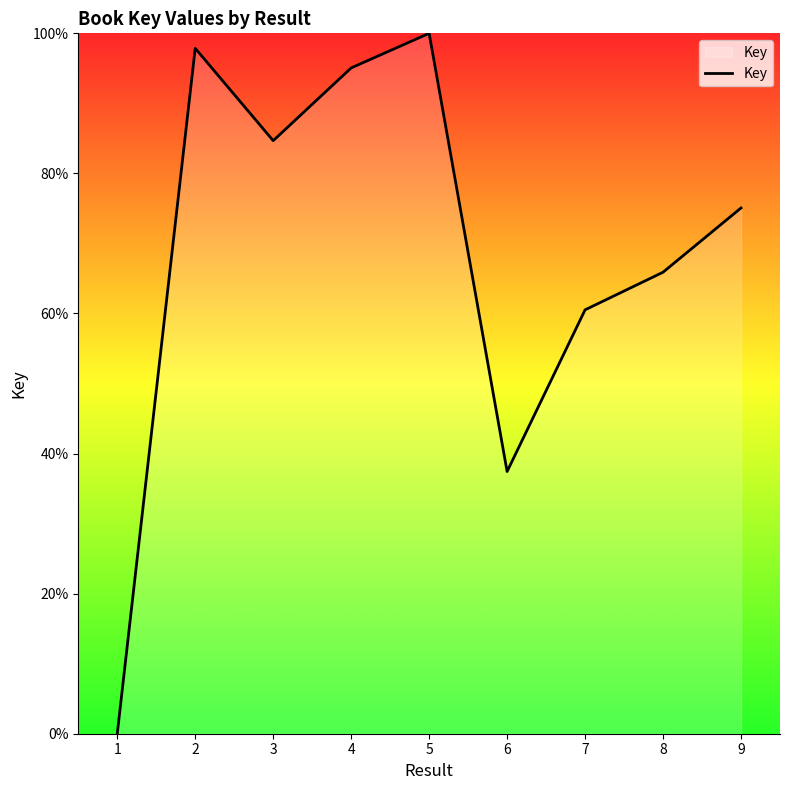

What is the greatest value displayed?

100.0